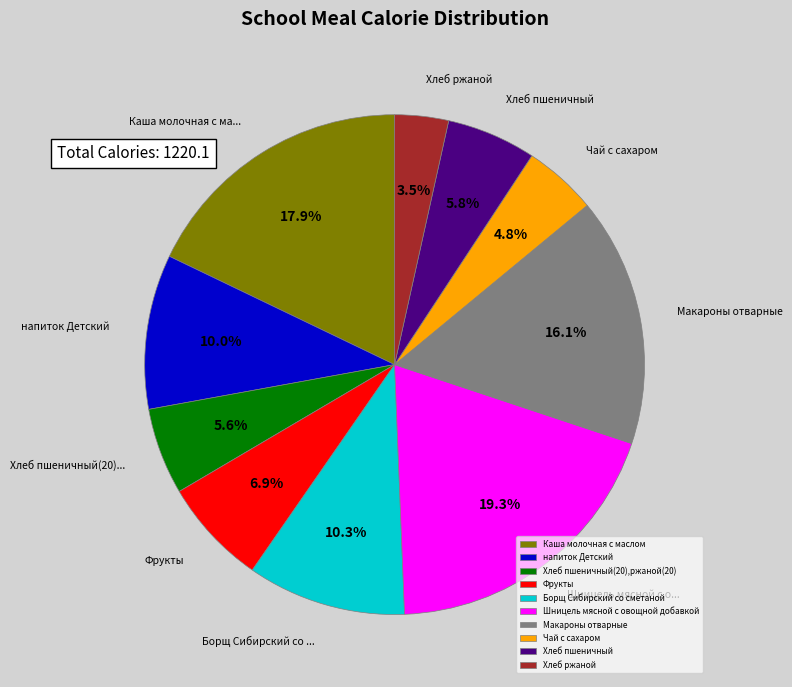

Do Каша молочная с маслом and Хлеб ржаной together represent more than half of the pie?

No